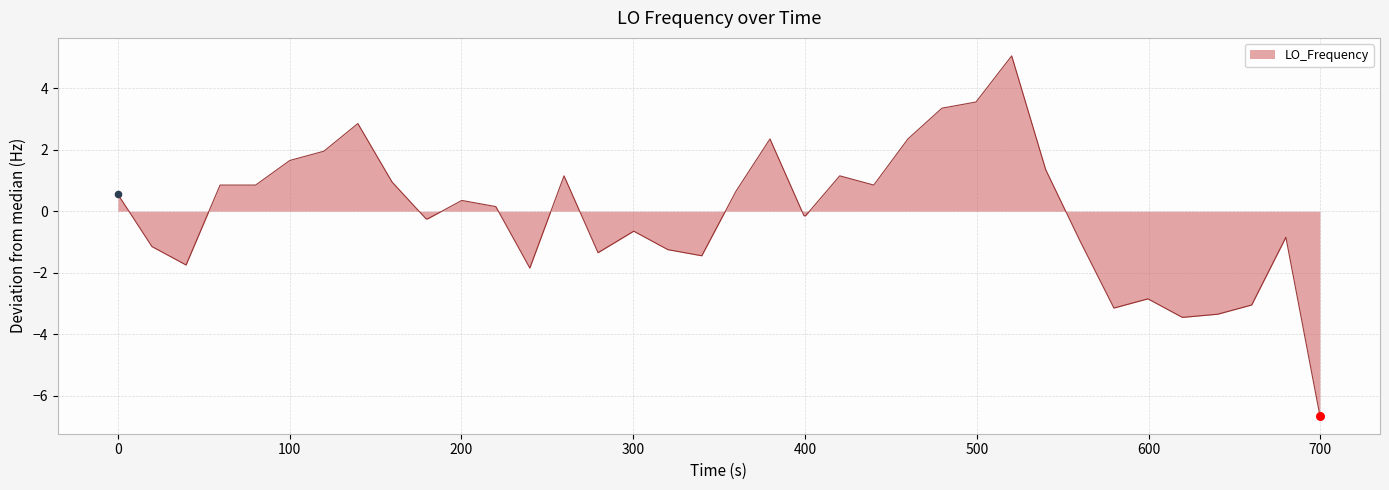

What is the difference between the maximum and minimum values?

11.7